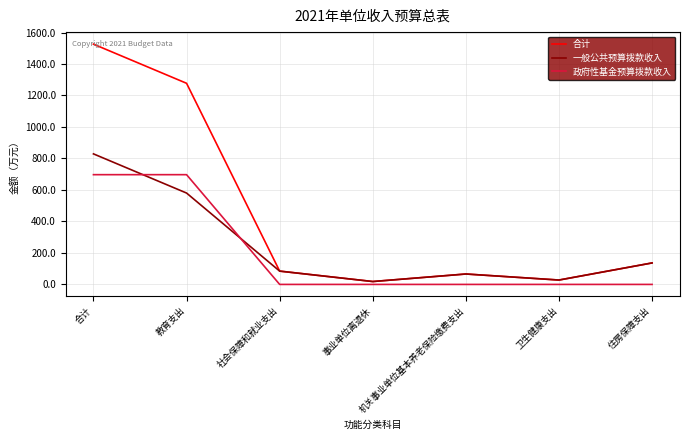

What is the approximate value of 合计 at 教育支出?

1277.5